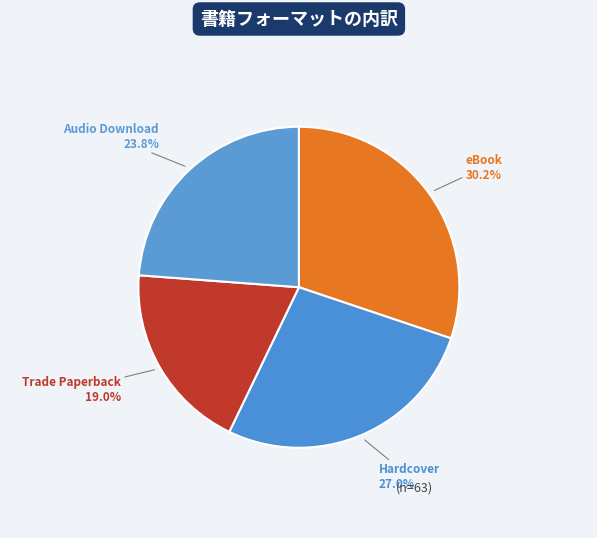

To the nearest percent, what percentage of the pie is Trade Paperback?

19%